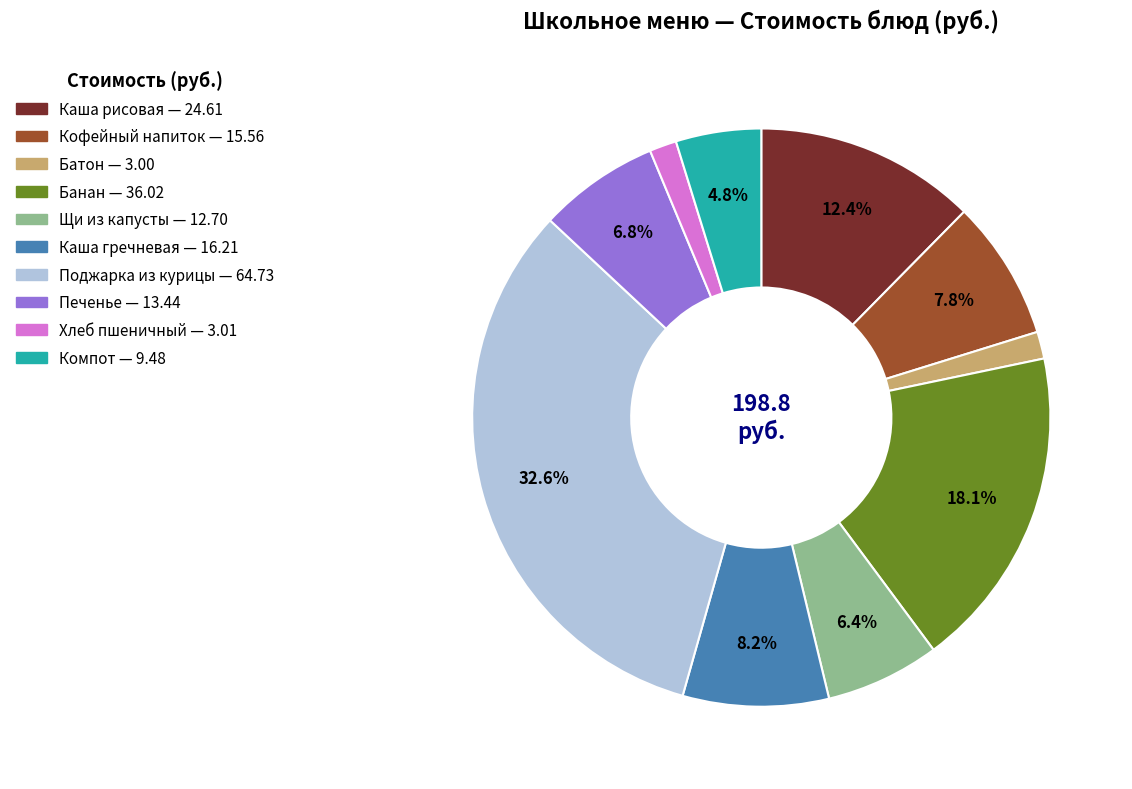

Is there a majority slice in this chart?

No